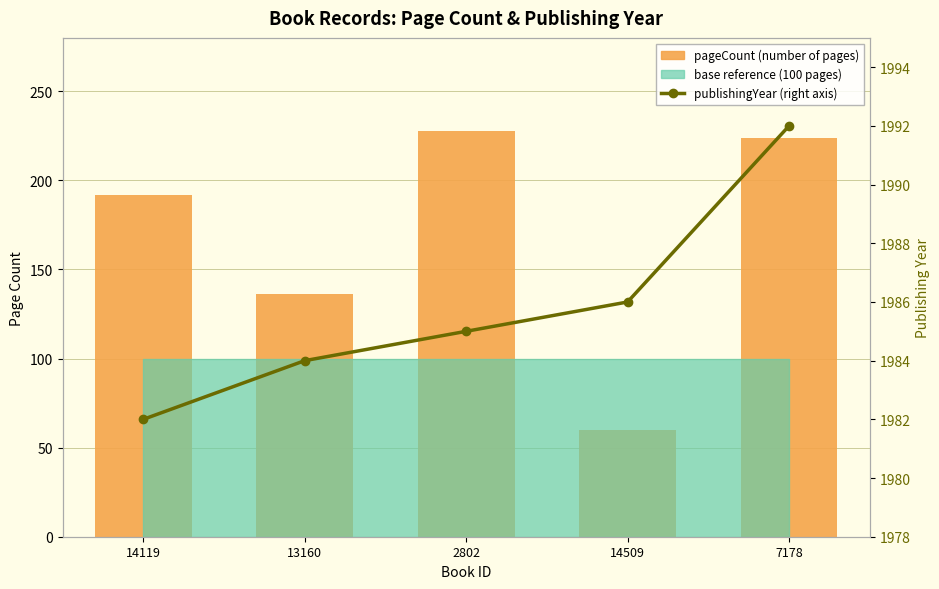

How many data points in pageCount (number of pages) are above 192?

2